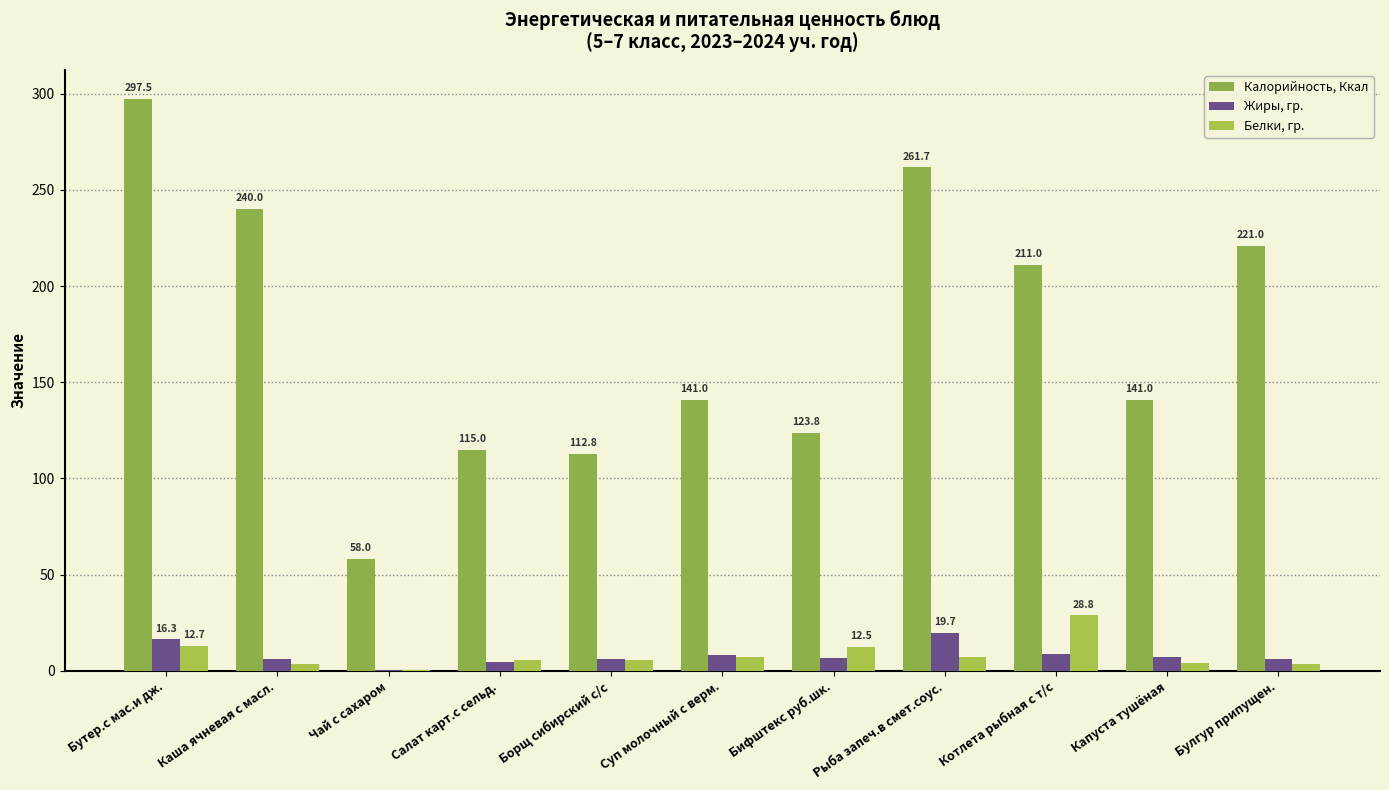

What are all the series names shown in the legend?

Калорийность, Ккал, Жиры, гр., Белки, гр.